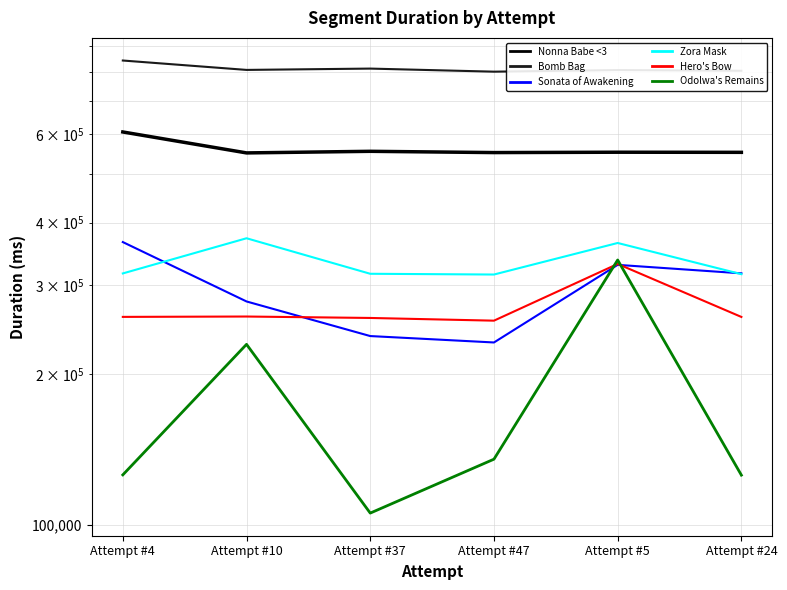

What is the label of the 3rd point from the right?

Attempt #47